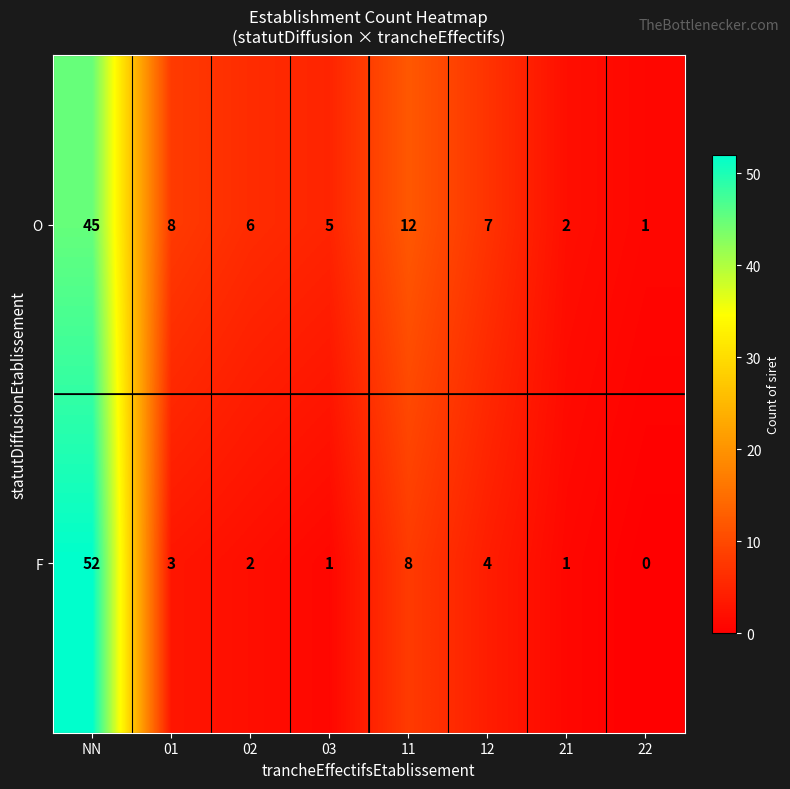

Between 03 and 12, which series saw the biggest shift?

F